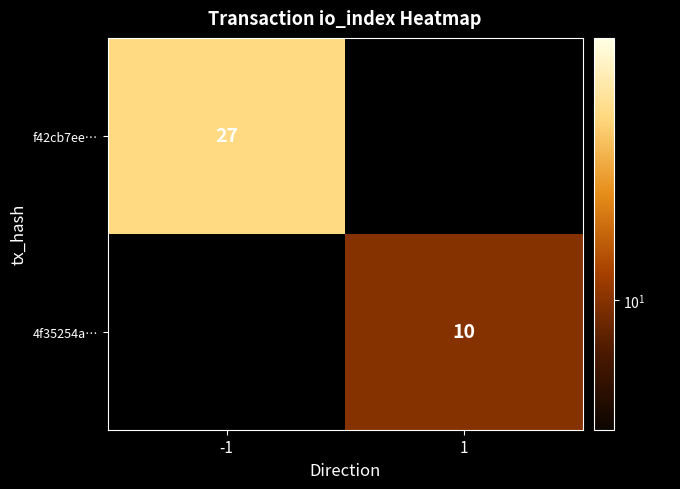

The f42cb7ee… series shows 44 at -1. True or false?

False